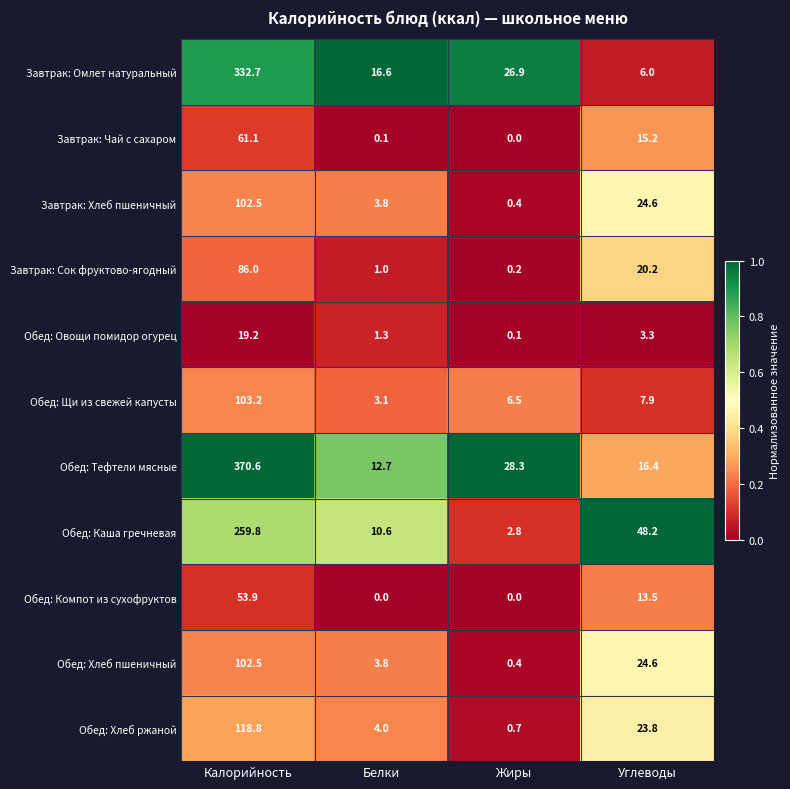

The value of Обед: Каша гречневая at Жиры is 2.8. True or false?

True